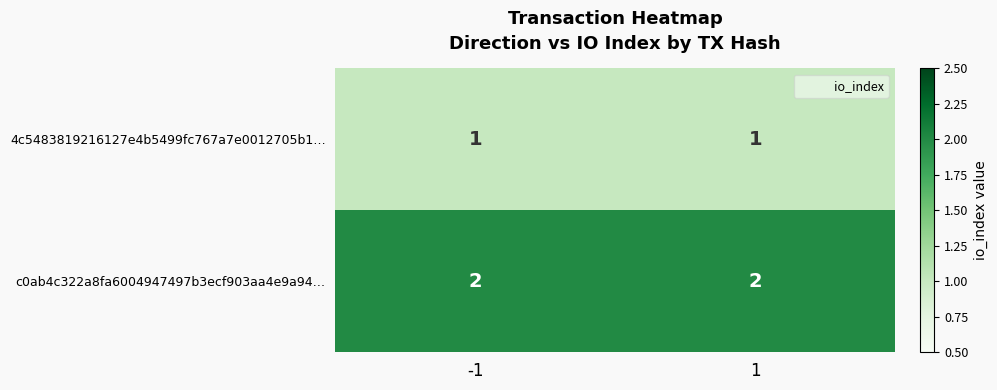

The value of 4c5483819216127e4b5499fc767a7e0012705b1… at 1 is 1. True or false?

True